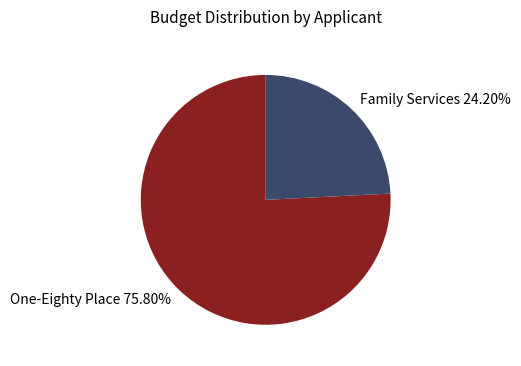

Approximately how many times larger is the value at One-Eighty Place 75.80% compared to Family Services 24.20%?

3.1